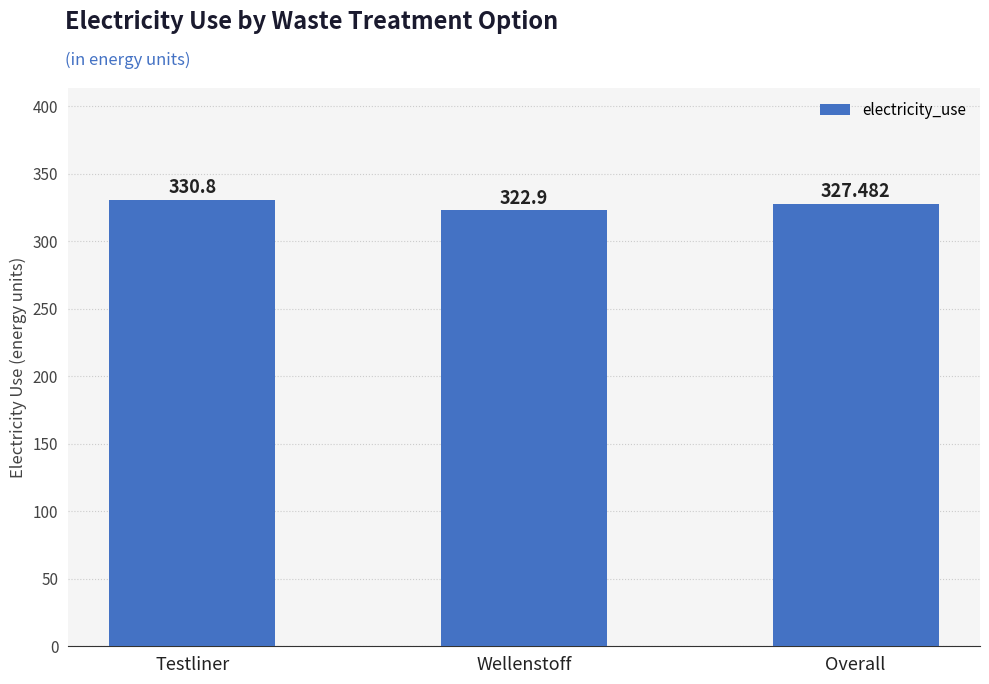

The chart shows a value of 322.9 at Wellenstoff. True or false?

True